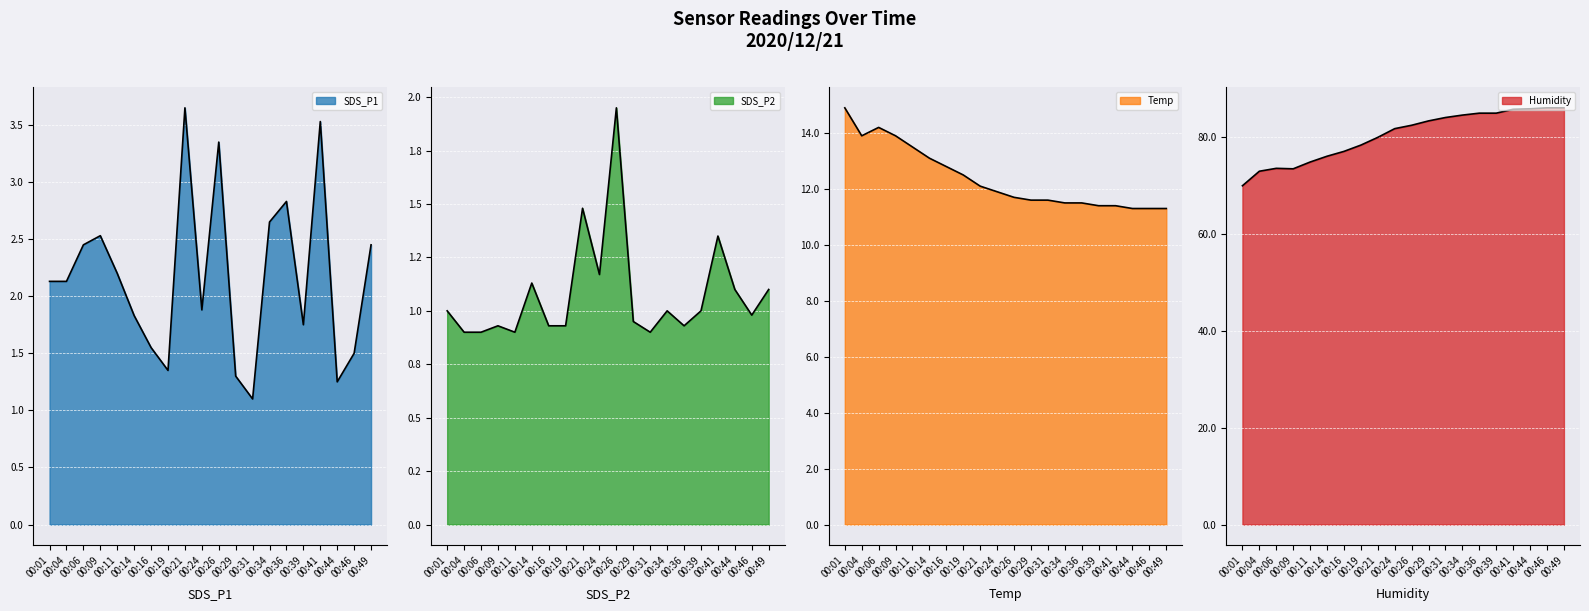

In Humidity, how many points are lower than both neighbors (excluding endpoints)?

1